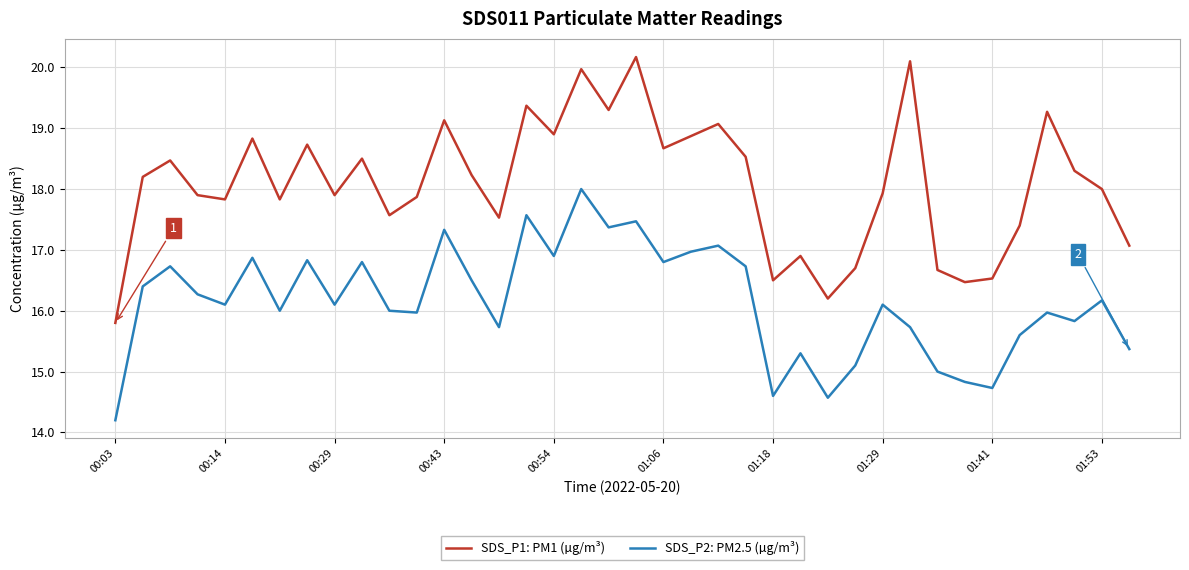

Reading left to right, extract all data points from this chart.

SDS_P1: PM1 (µg/m³): 15.8	18.2	18.5	17.9	17.8	18.8	17.8	18.7	17.9	18.5	17.6	17.9	19.1	18.2	17.5	19.4	18.9	20.0	19.3	20.2	18.7	18.9	19.1	18.5	16.5	16.9	16.2	16.7	17.9	20.1	16.7	16.5	16.5	17.4	19.3	18.3	18.0	17.1
SDS_P2: PM2.5 (µg/m³): 14.2	16.4	16.7	16.3	16.1	16.9	16.0	16.8	16.1	16.8	16.0	16.0	17.3	16.5	15.7	17.6	16.9	18.0	17.4	17.5	16.8	17.0	17.1	16.7	14.6	15.3	14.6	15.1	16.1	15.7	15.0	14.8	14.7	15.6	16.0	15.8	16.2	15.4